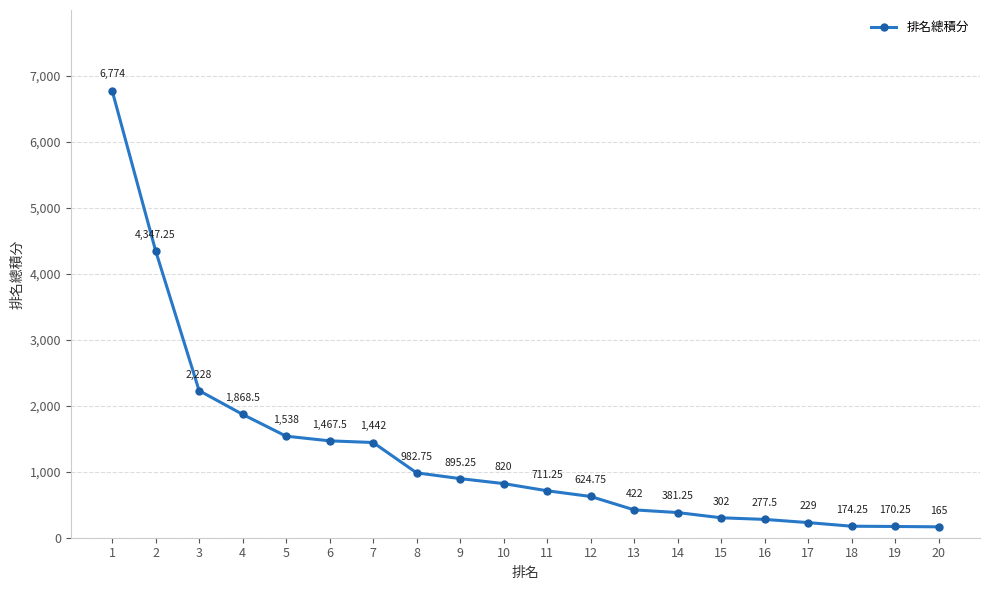

Approximately how many times larger is the value at 9 compared to 11?

1.3